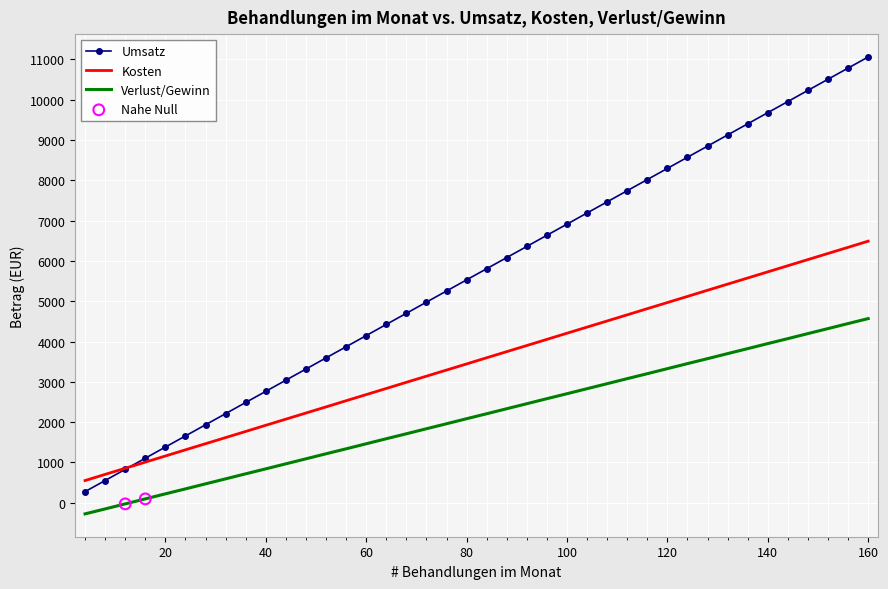

Which series has the widest spread of values?

Umsatz